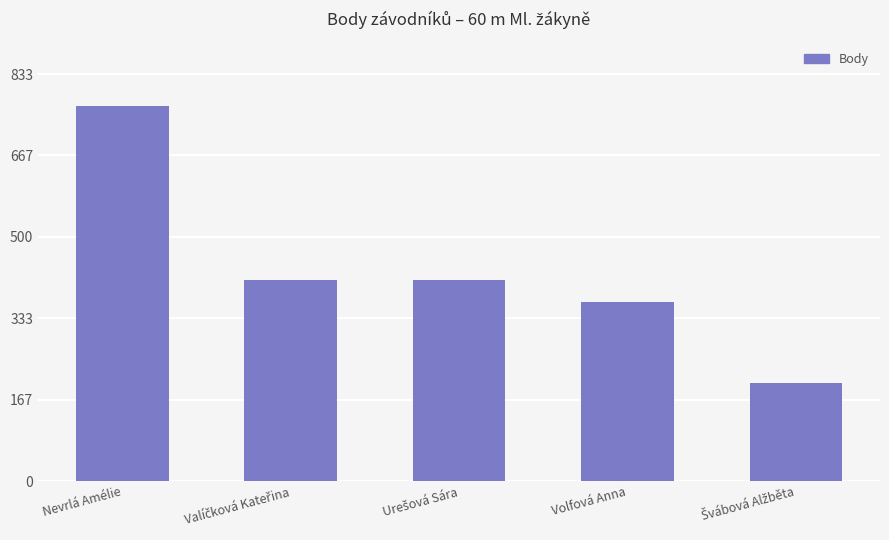

Which has a higher value, Volfová Anna or Nevrlá Amélie?

Nevrlá Amélie